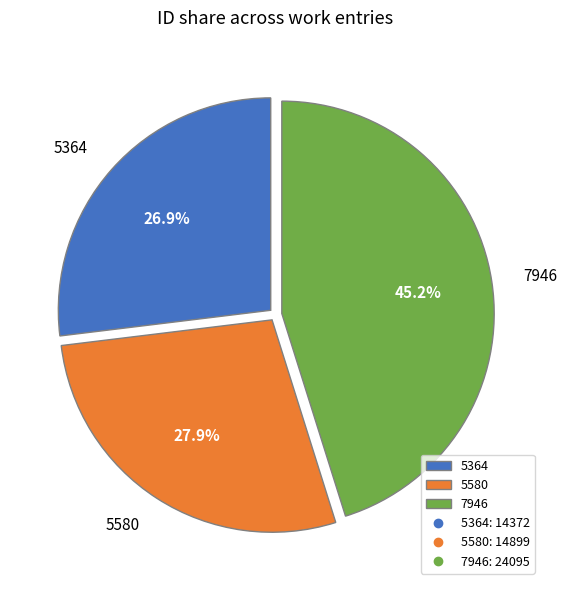

To the nearest percent, what percentage of the pie is 7946?

45%